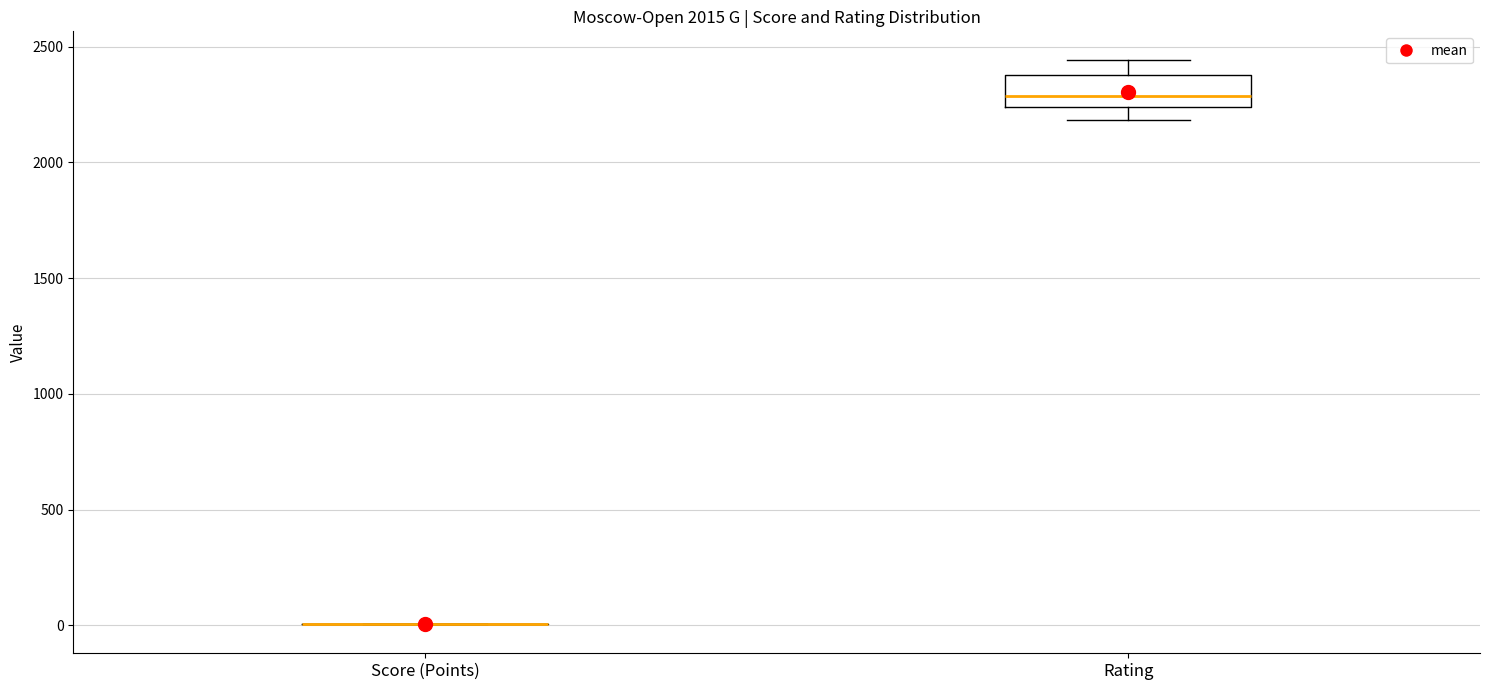

Reading left to right, transcribe this box plot: for each box, give where its median line is, the range the box spans, and where its two whiskers end, as read against the y-axis. The values are not printed on the chart, so give them approximately, as read against the axis.

Score (Points): box collapsed to a line at 0, whiskers 0 to 0
Rating: median 2300, box 2250 to 2400, whiskers 2200 to 2450